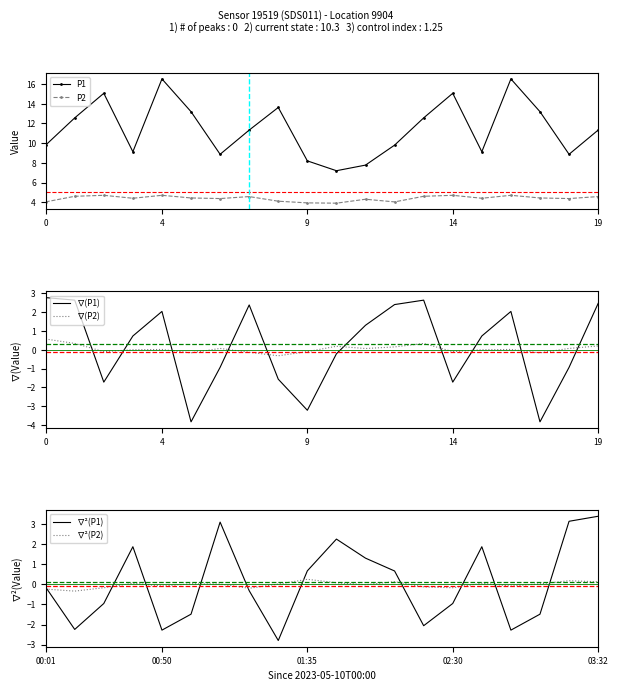

How many values in the ∇²(P2) series are below 0?

9